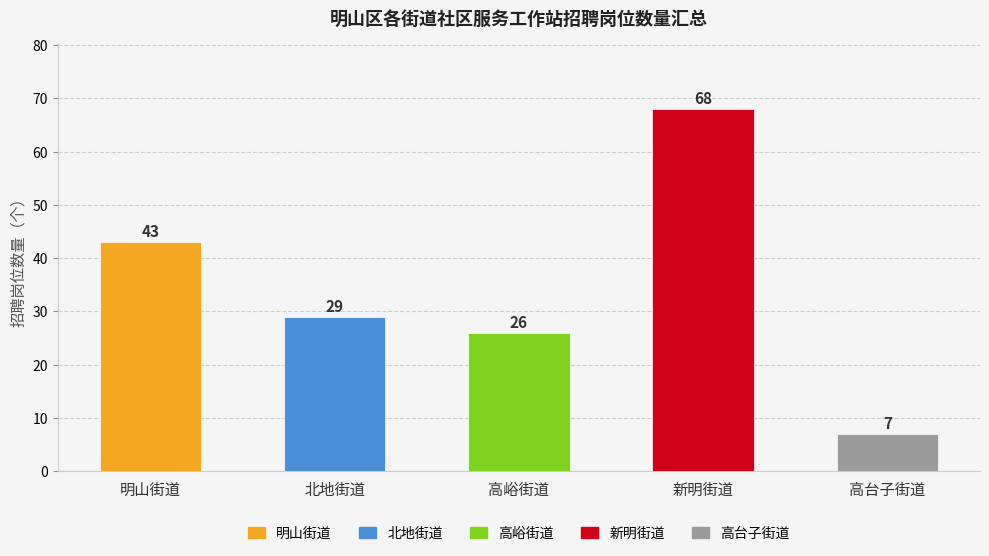

Rank the categories by value from lowest to highest.

高台子街道, 高峪街道, 北地街道, 明山街道, 新明街道